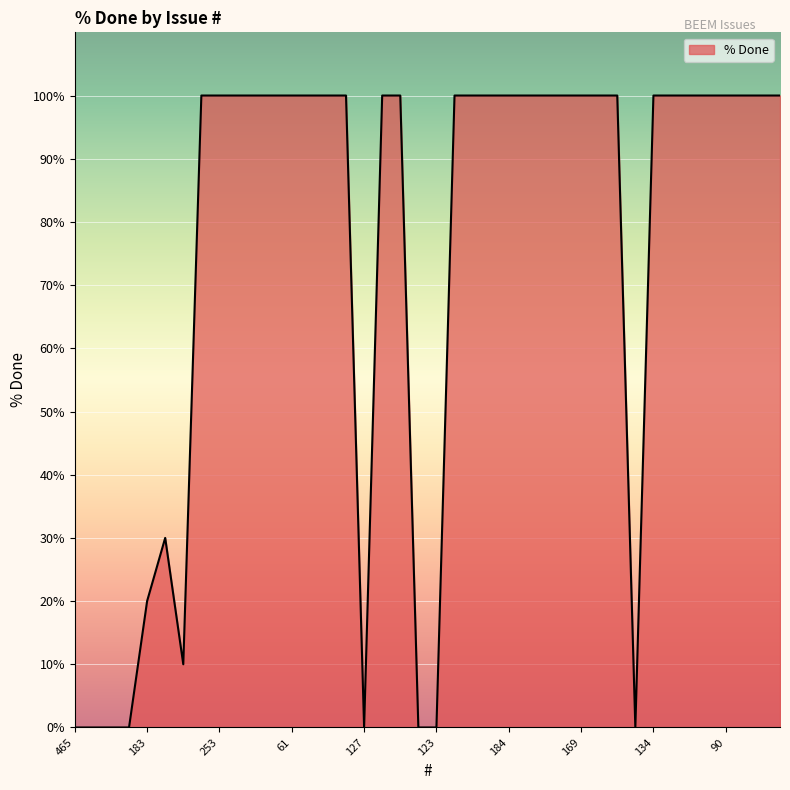

Reading left to right, extract all data points from this chart.

0	0	0	0	20	30	10	100	100	100	100	100	100	100	100	100	0	100	100	0	0	100	100	100	100	100	100	100	100	100	100	0	100	100	100	100	100	100	100	100